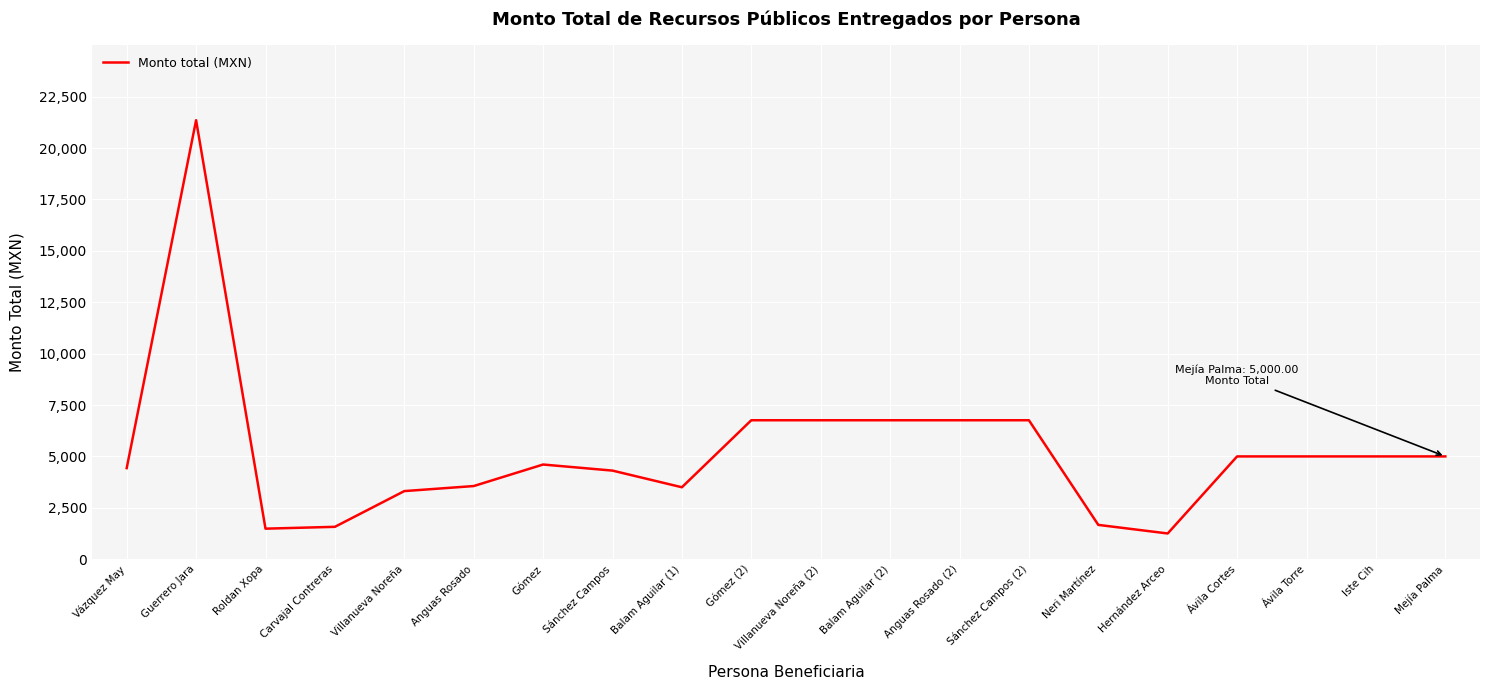

What is the ratio of the value at Villanueva Noreña (2) to the value at Iste Cih?

1.4